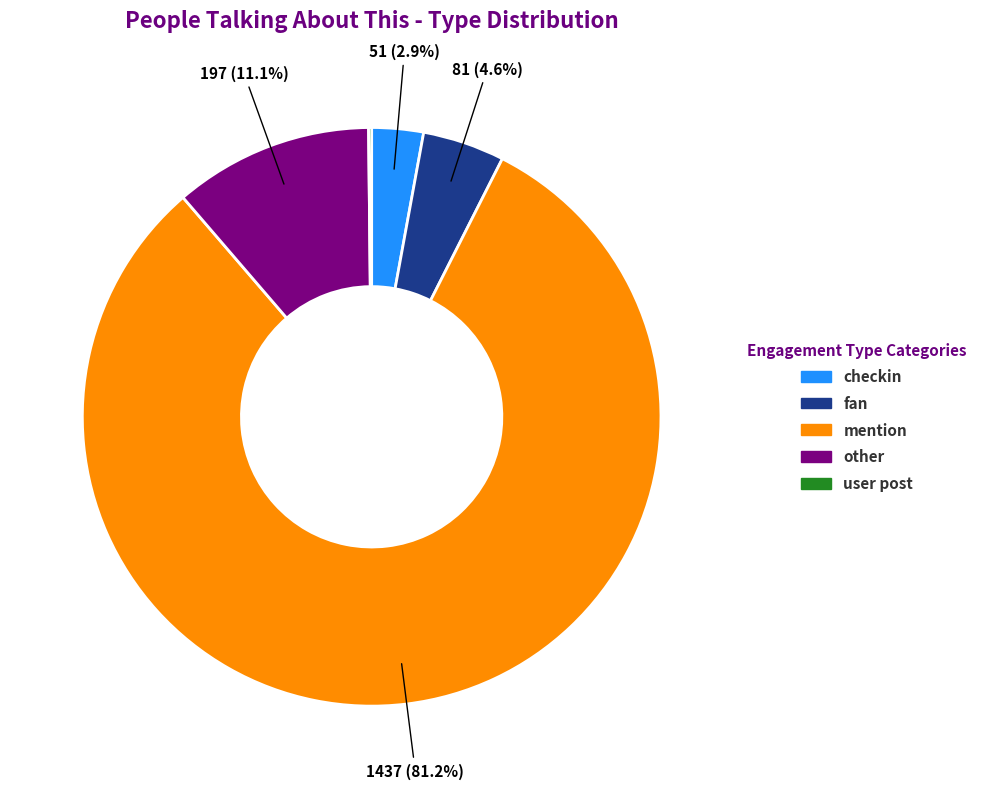

Is there any slice that represents more than half of the pie?

Yes